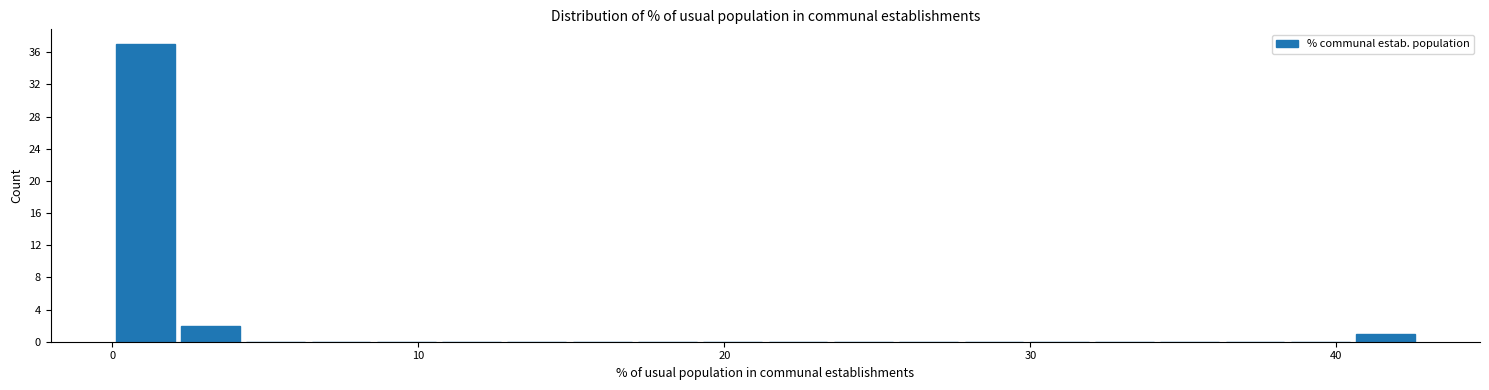

Read against the x-axis, roughly where is the centre of the tallest bar?

1